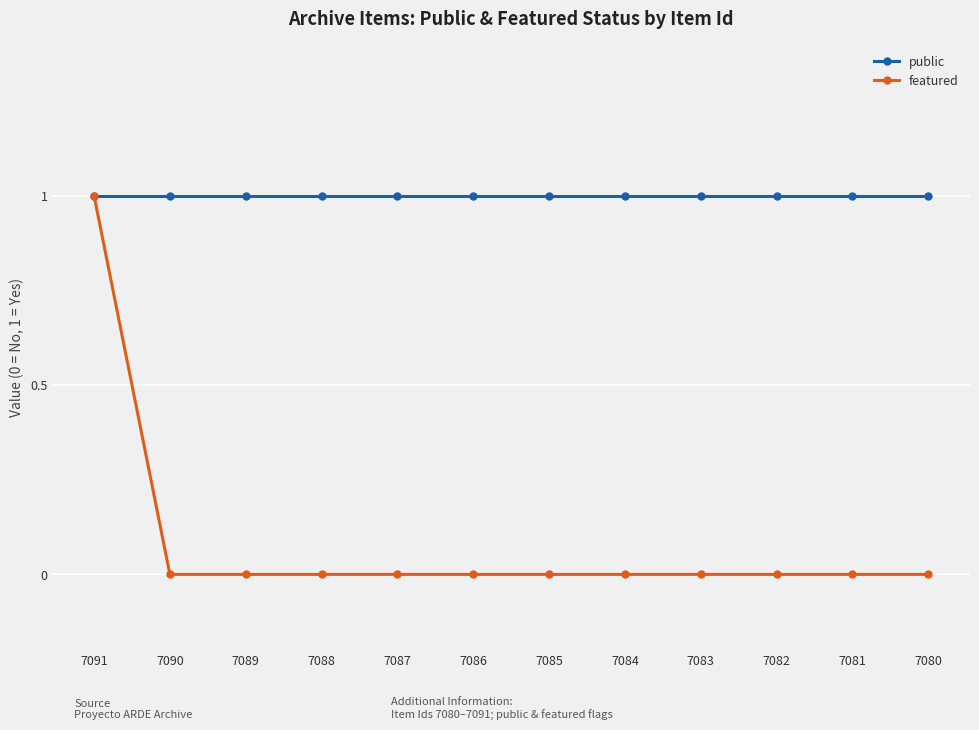

Which series has the widest spread of values?

featured